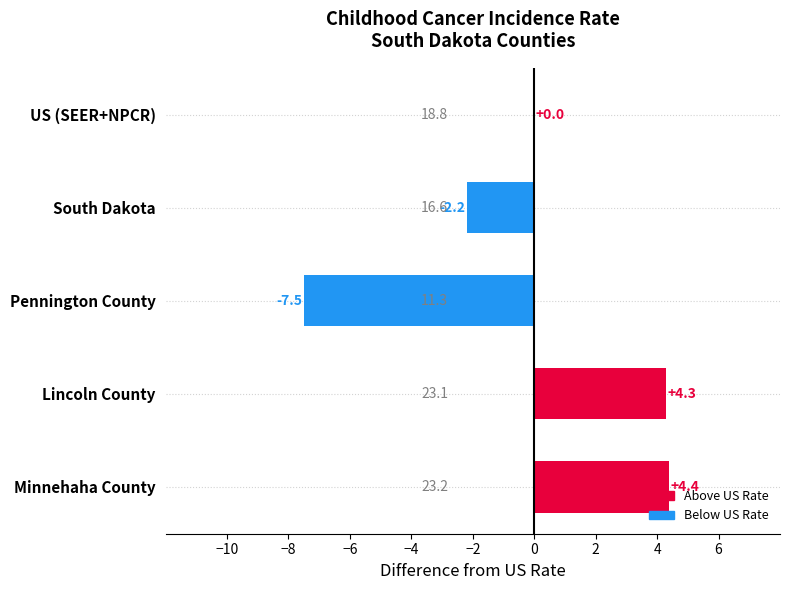

At which label is the value closest to -1?

US (SEER+NPCR)